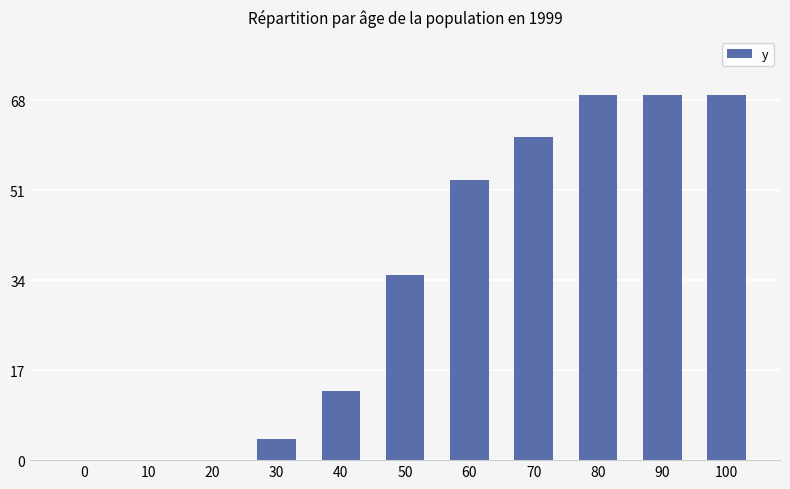

What is the sum of all values?

373